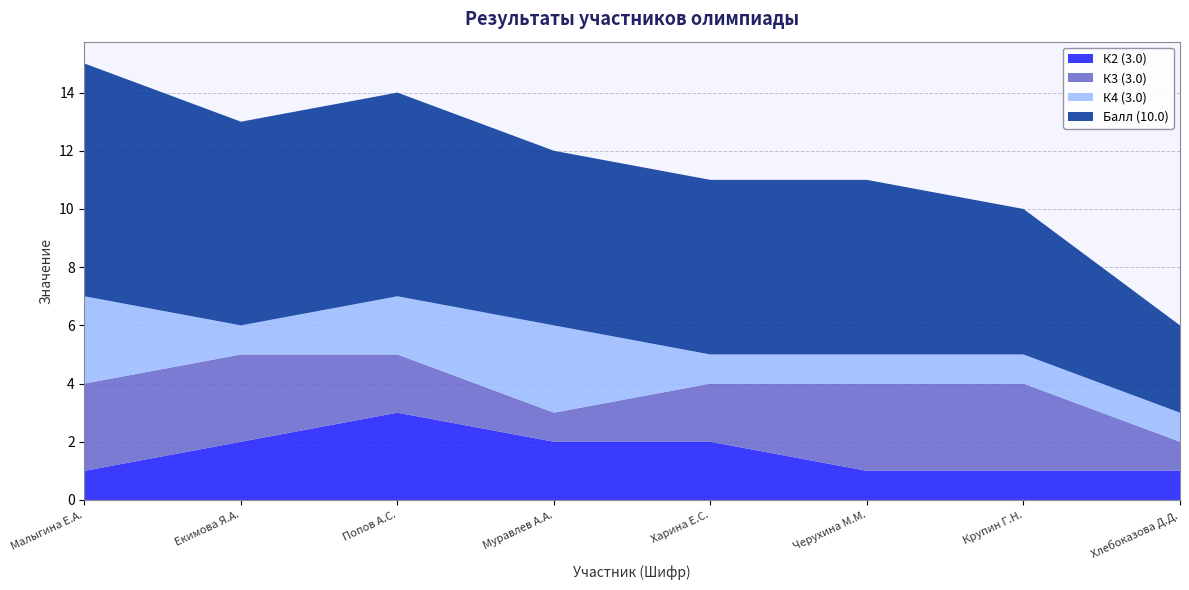

Reading right to left, transcribe all the data shown in this chart.

К2 (3.0): 1	1	1	2	2	3	2	1
К3 (3.0): 1	3	3	2	1	2	3	3
К4 (3.0): 1	1	1	1	3	2	1	3
Балл (10.0): 3	5	6	6	6	7	7	8